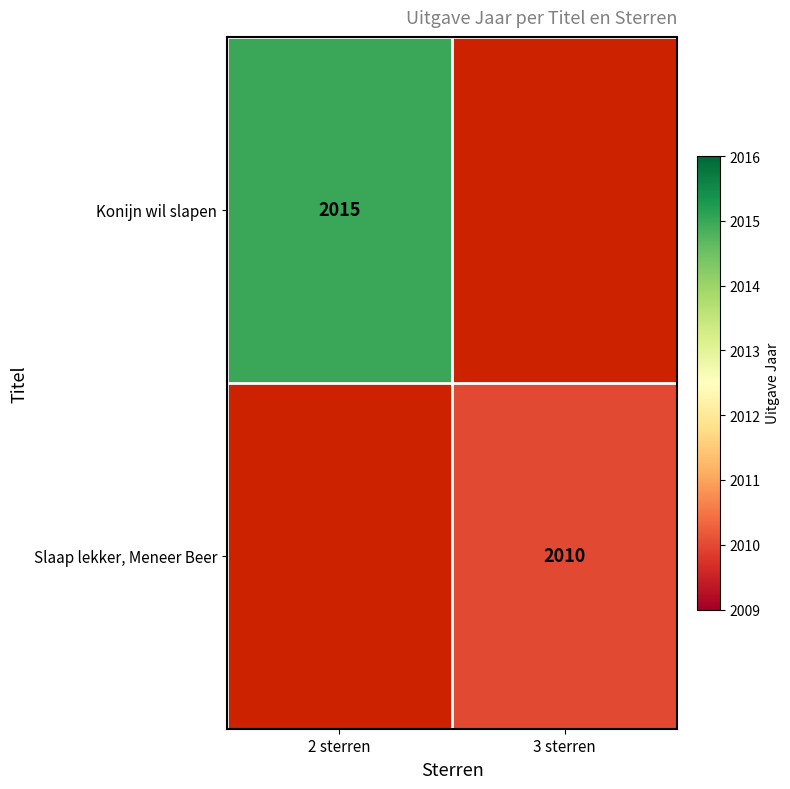

The value of Konijn wil slapen at 2 sterren is 467. True or false?

False